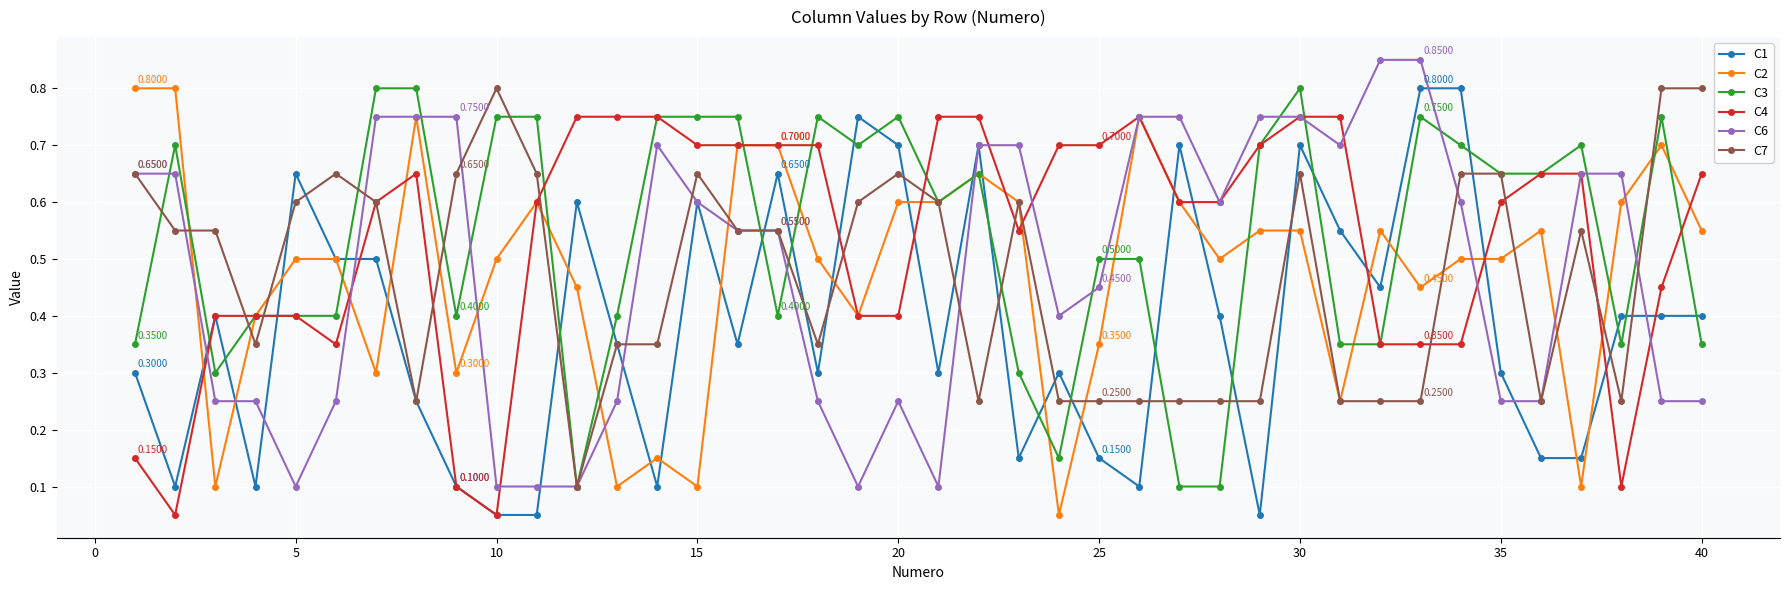

At how many categories does at least one series exceed 0?

40